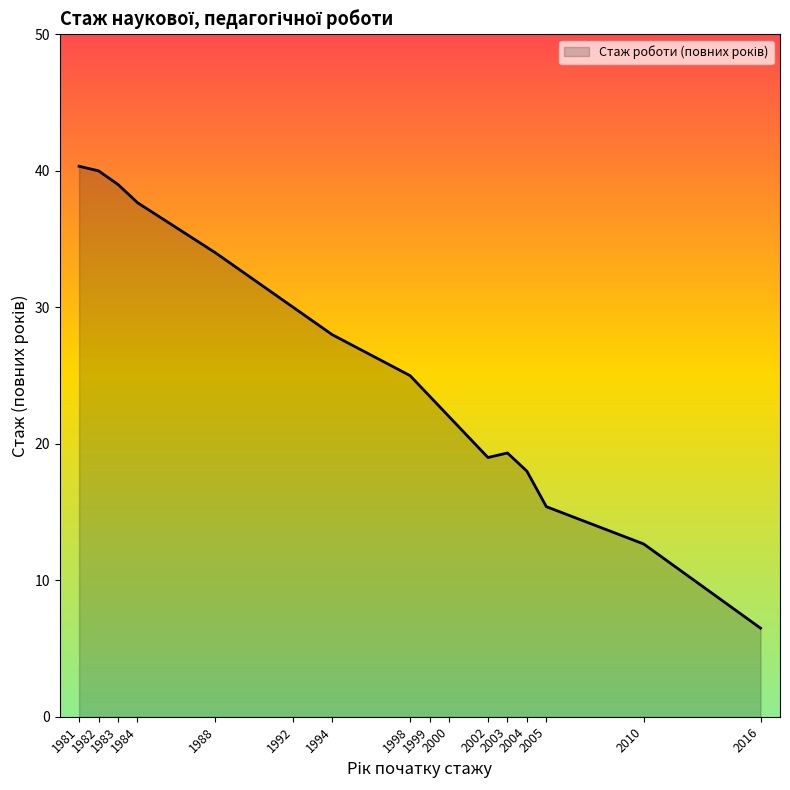

What is the maximum value shown in the chart?

40.3